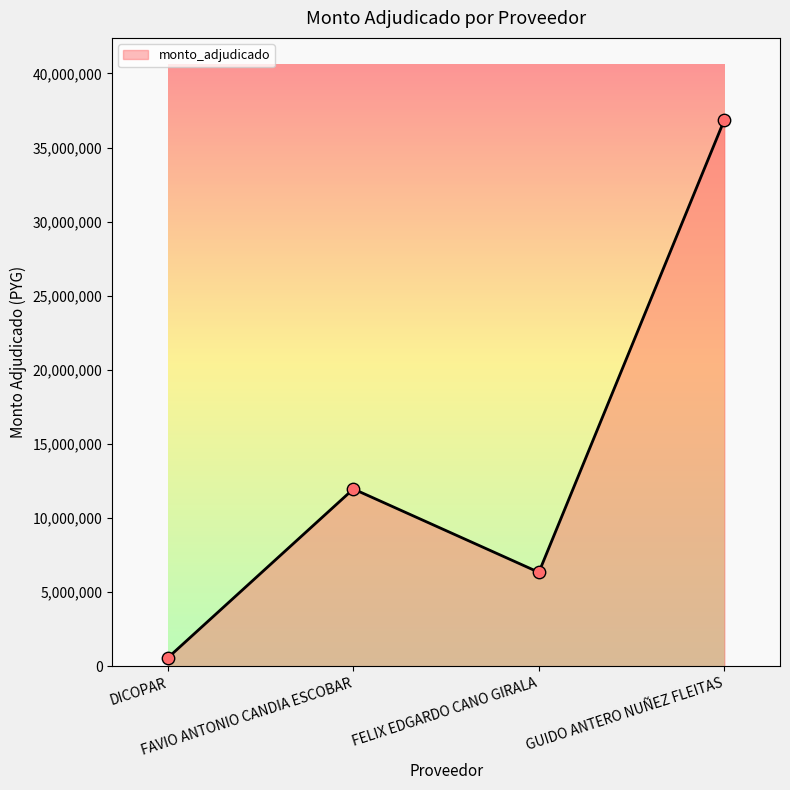

Between GUIDO ANTERO NUÑEZ FLEITAS and DICOPAR, which is larger?

GUIDO ANTERO NUÑEZ FLEITAS